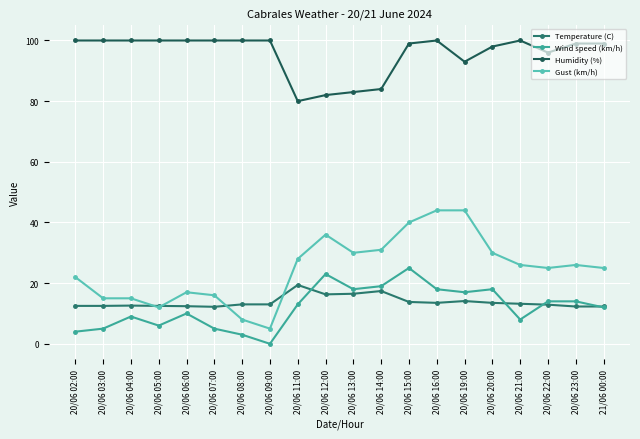

Rank the series at 20/06 02:00 from lowest to highest value.

Wind speed (km/h), Temperature (C), Gust (km/h), Humidity (%)